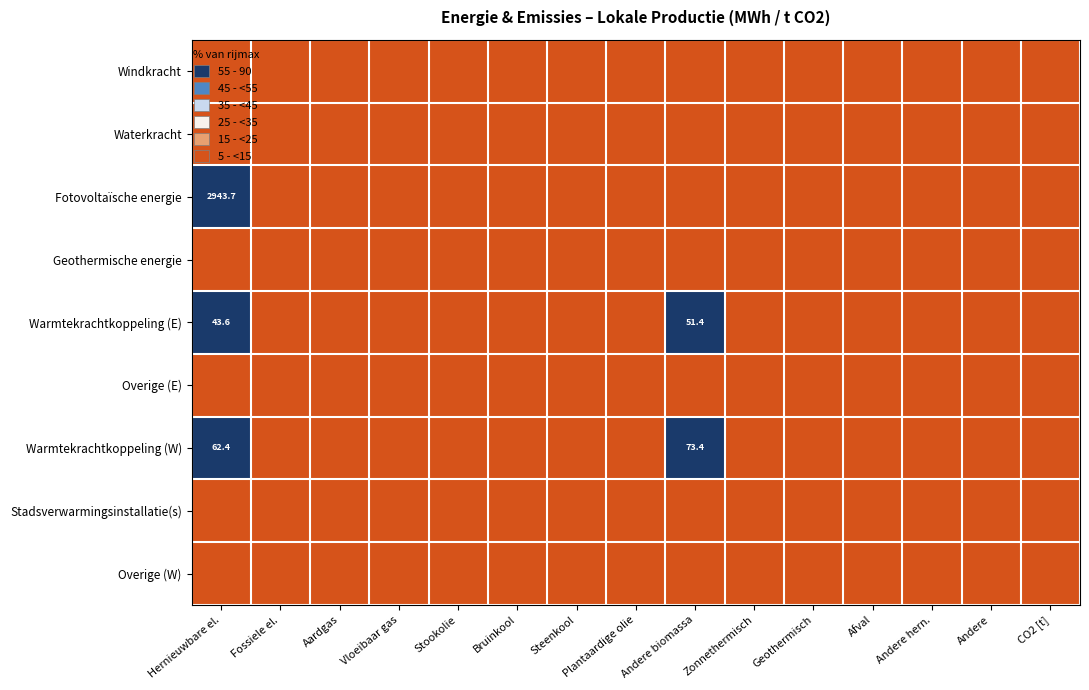

Between Geothermisch and Andere hern., which is larger?

Geothermisch